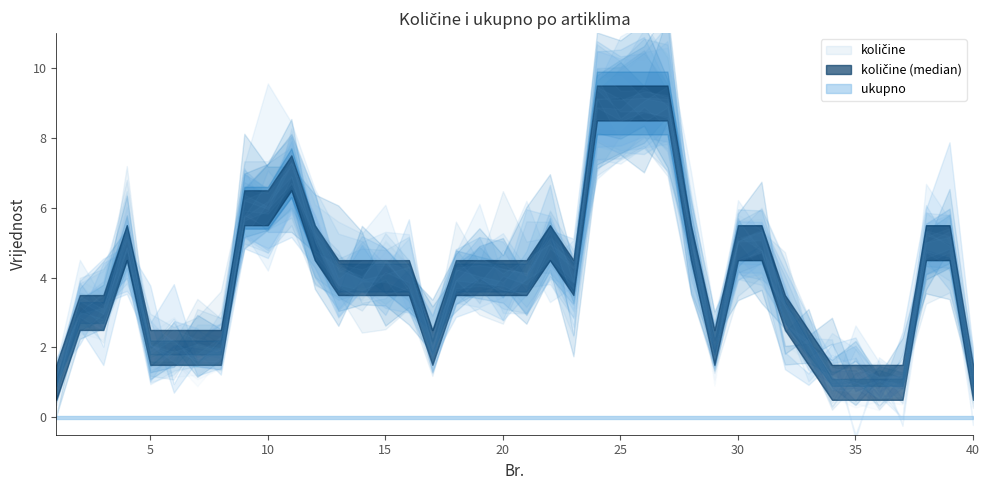

Is the value of količine at 22 greater than the value of ukupno at 30?

Yes